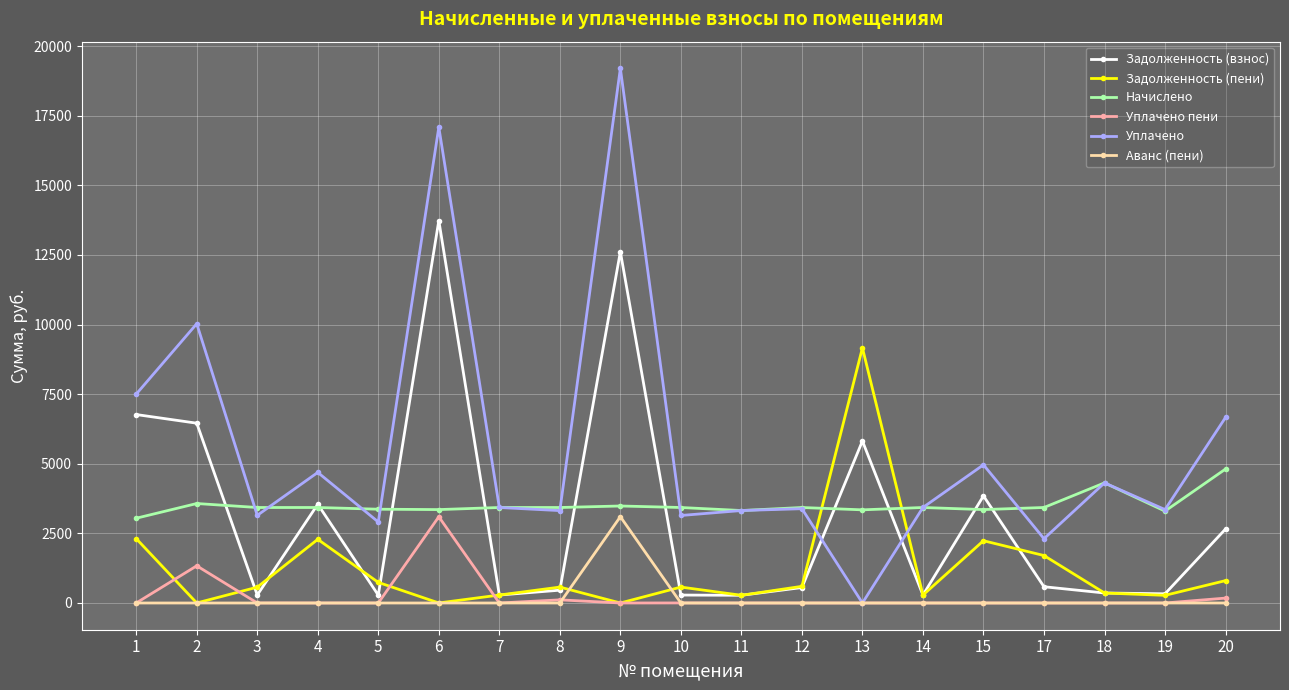

What is the average value of the Аванс (пени) series?

163.1